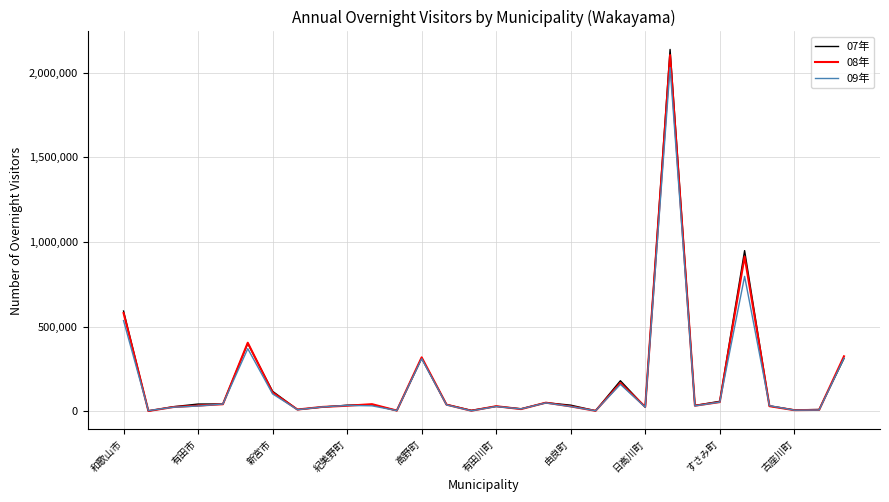

Which series has the widest spread of values?

07年